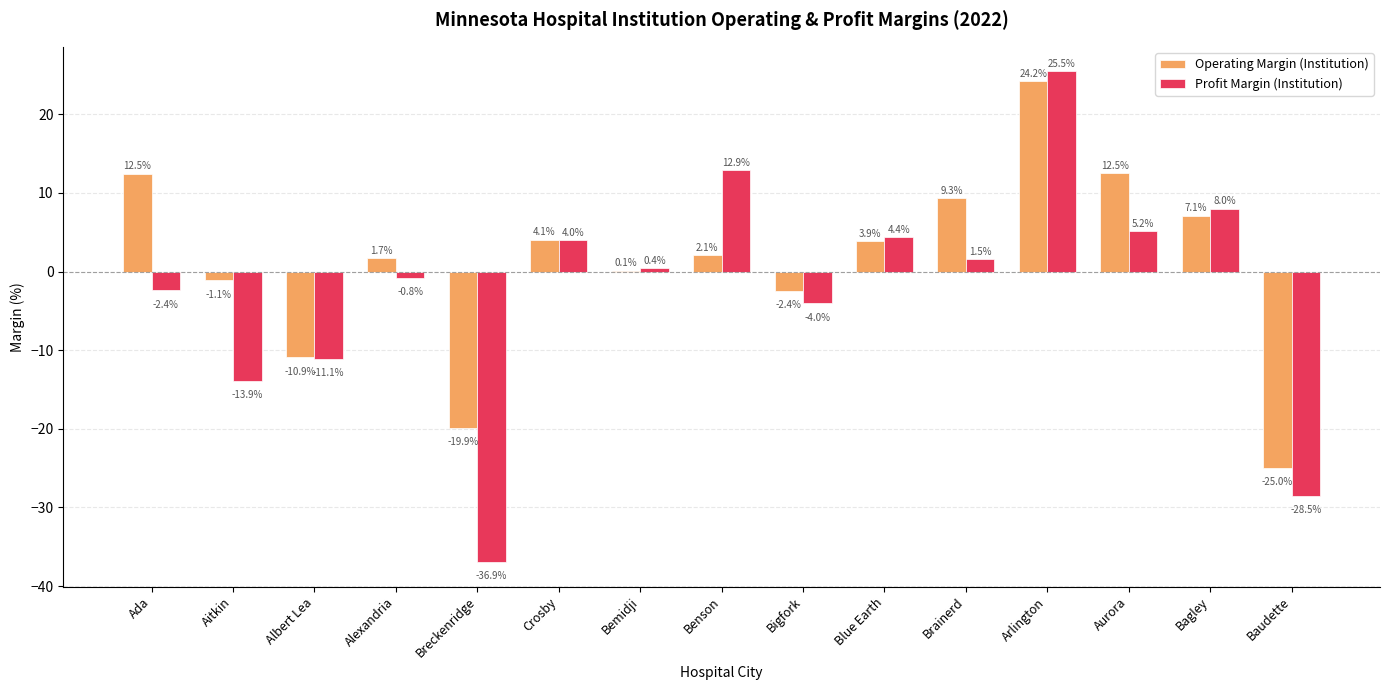

True or false: Operating Margin (Institution) has a value of 12.5 at Ada.

True